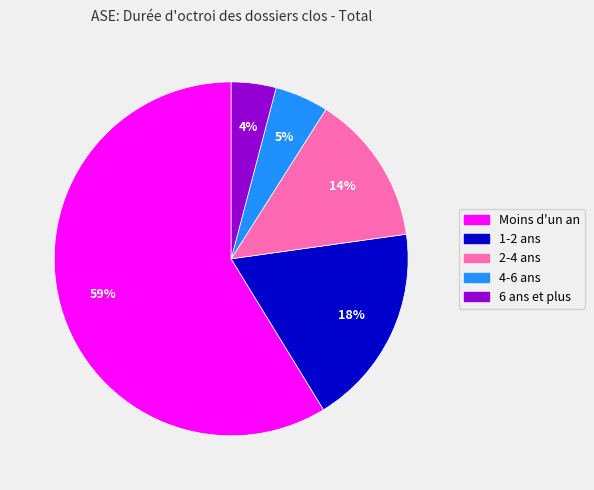

Which slice is the smallest?

6 ans et plus